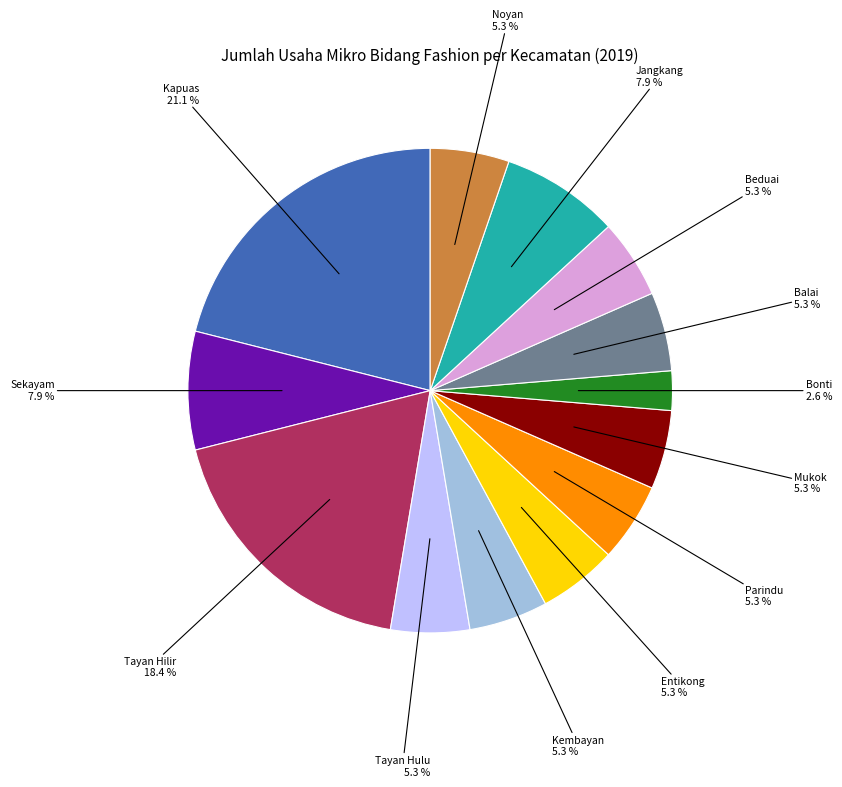

Is Entikong the majority of the pie?

No